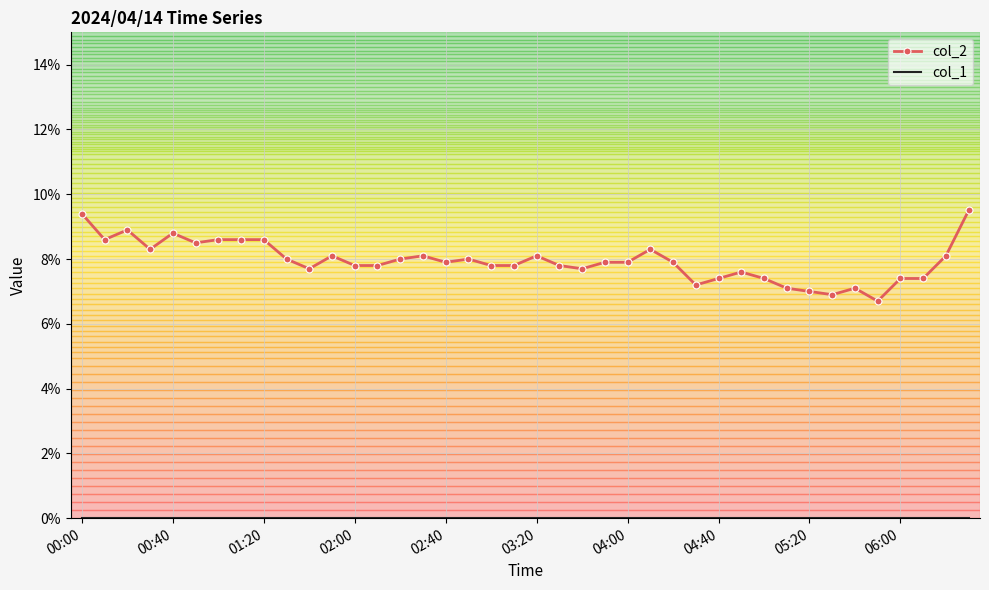

Count the number of data series in this chart.

2